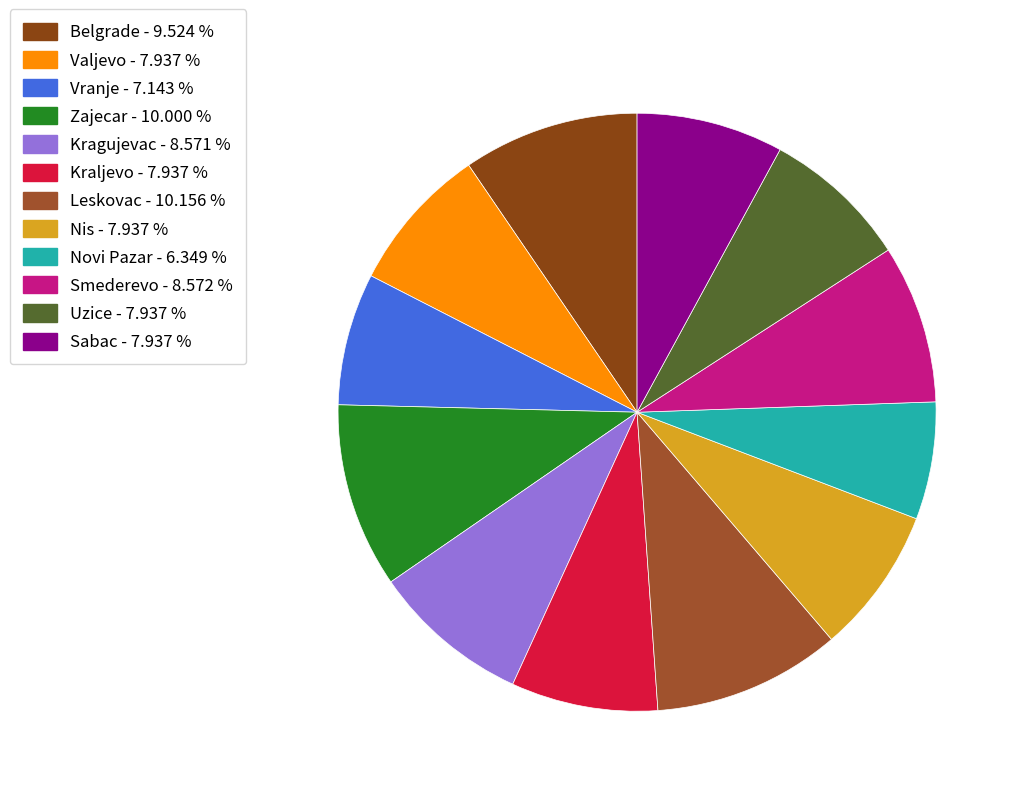

What portion of the pie excludes Kragujevac?

91.4%